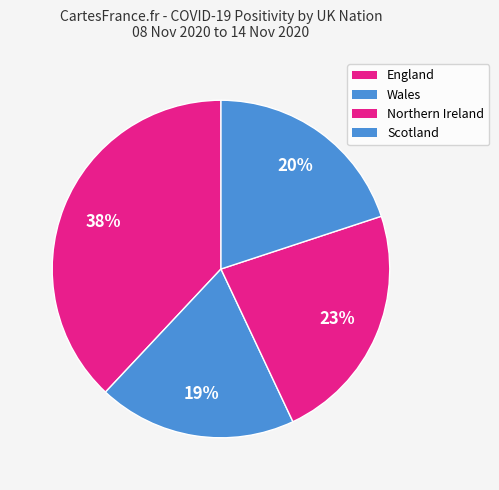

Count the number of slices in the pie.

4